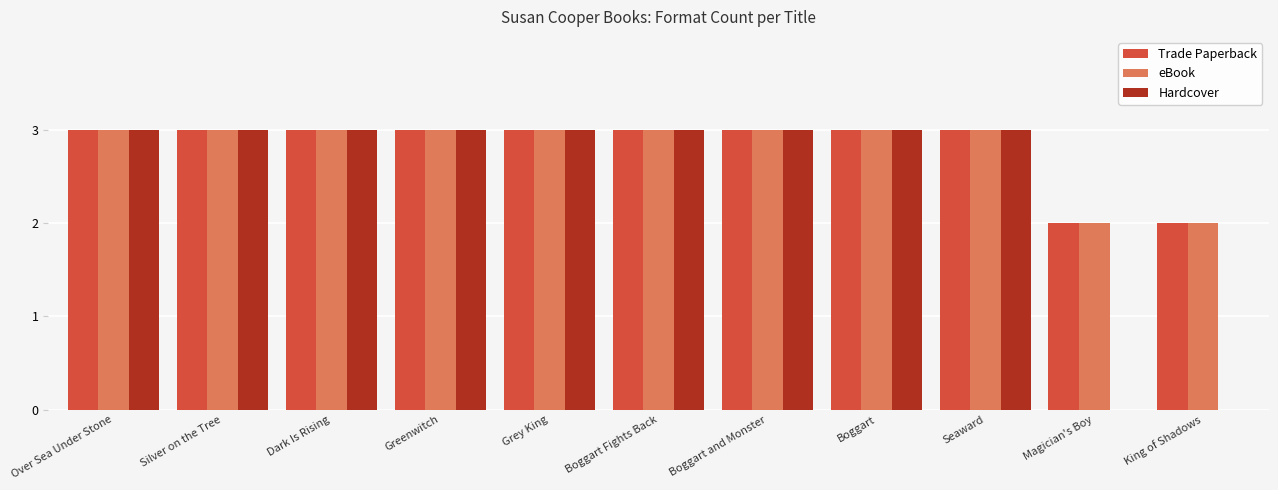

The Trade Paperback series shows 2 at Grey King. True or false?

False